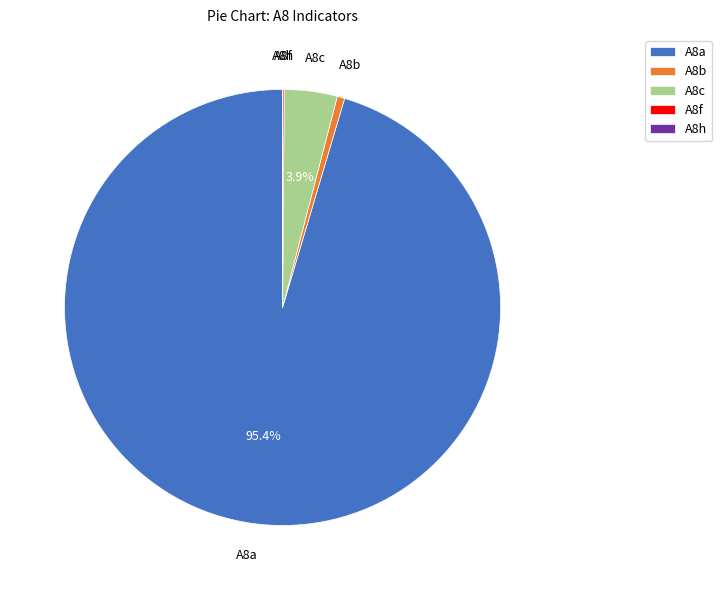

Which slice is the largest?

A8a